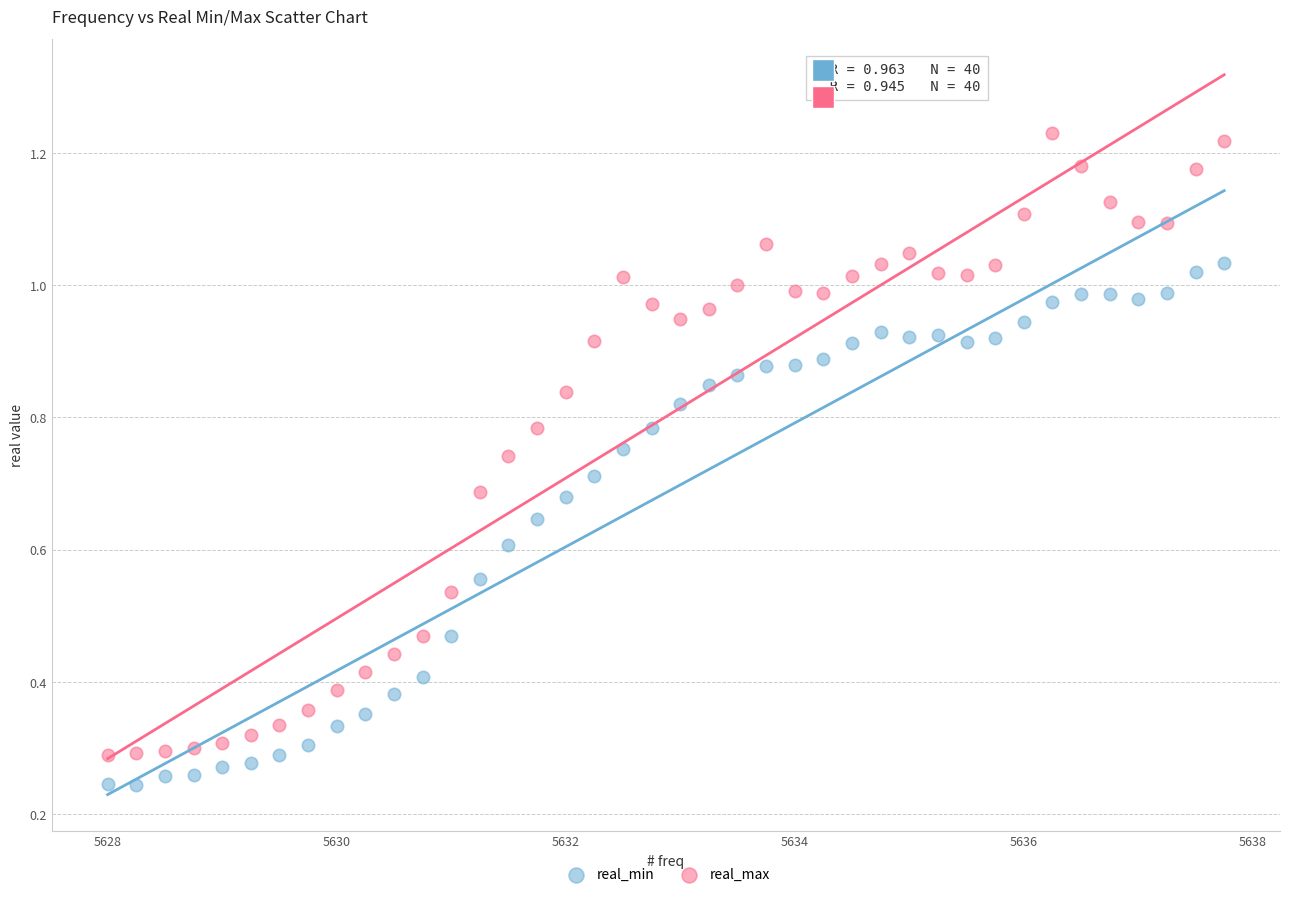

Which series has the widest spread of Y values?

real_max